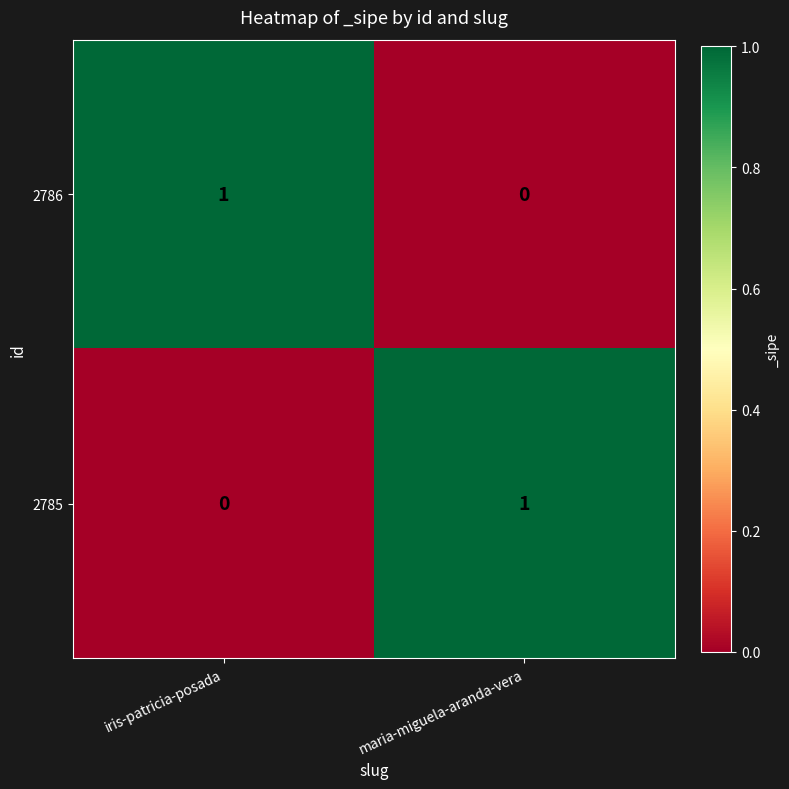

The 2786 series shows 0 at iris-patricia-posada. True or false?

False